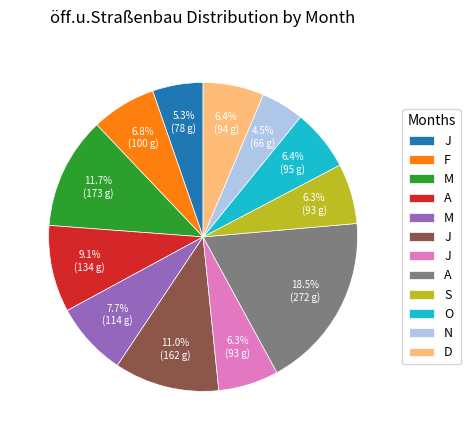

Is there a majority slice in this chart?

No